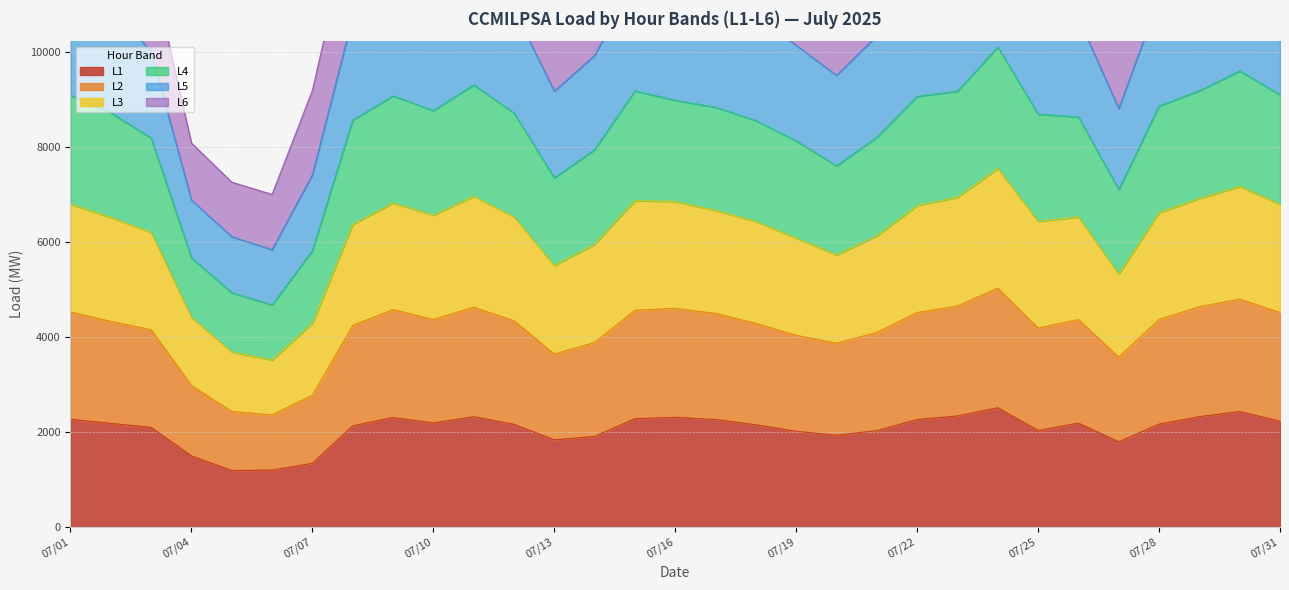

The value of L1 at 07/19 is 966.2. True or false?

False